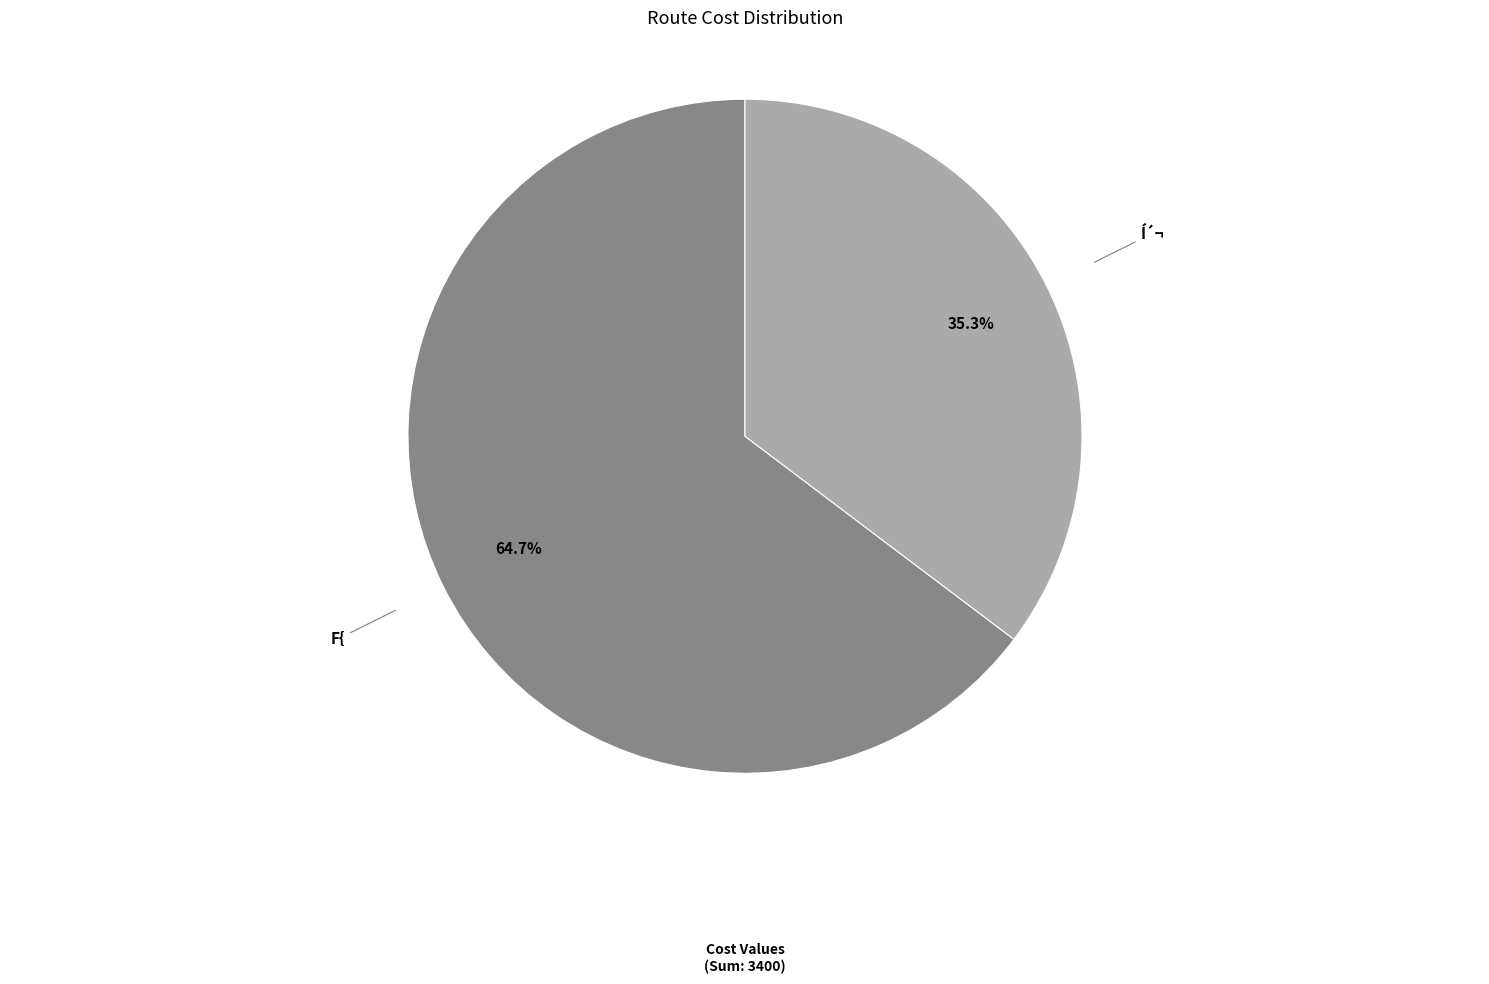

Is it true that Í´¬ is 35% of the pie?

True